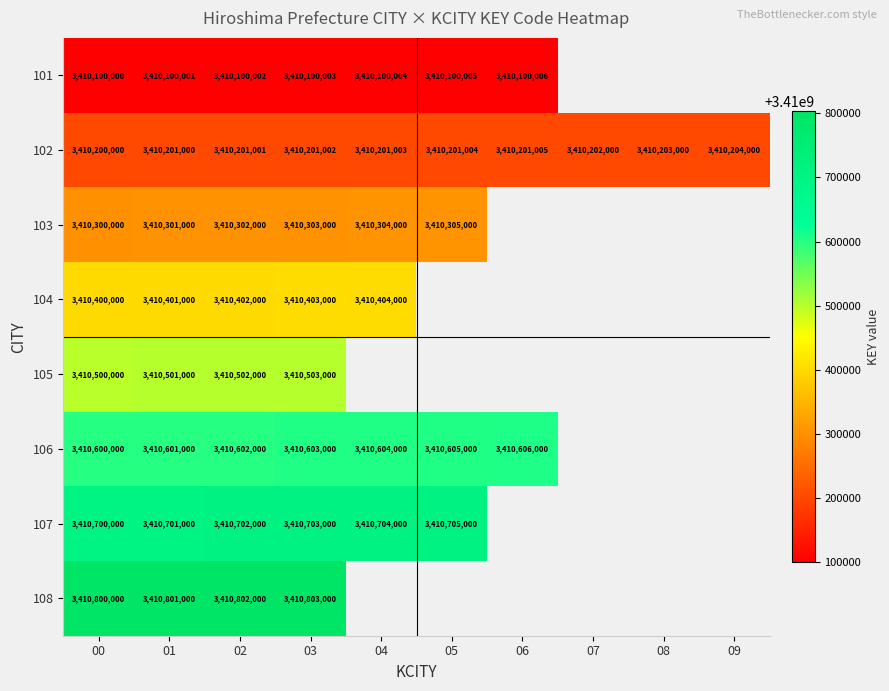

What is the difference between the highest and lowest values at 01?

700999